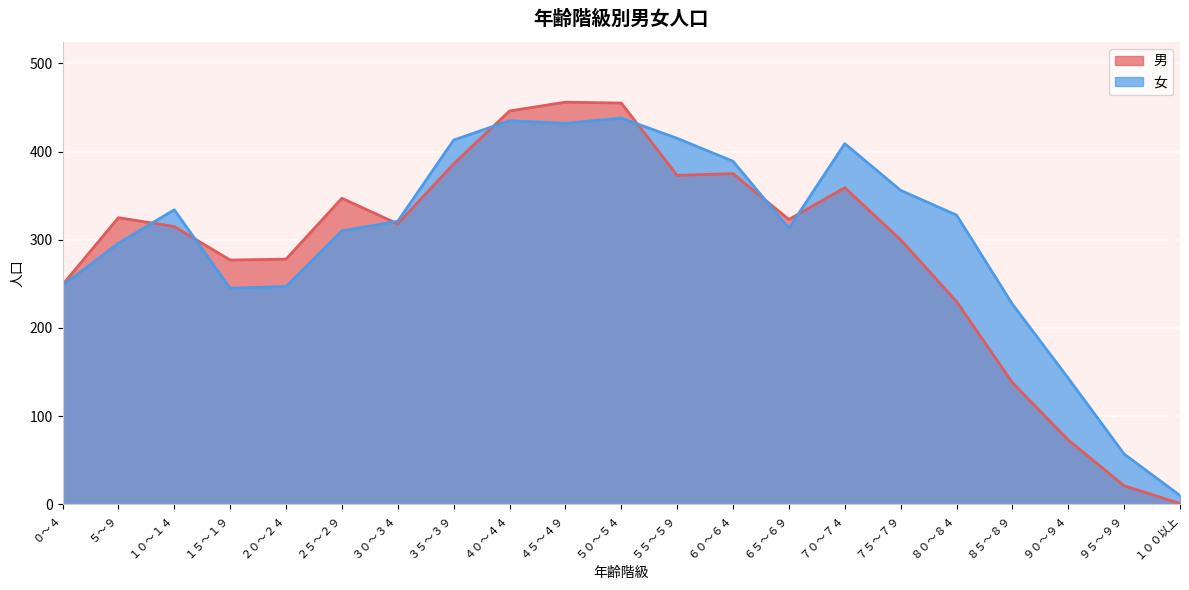

How many lines are shown in the chart?

2